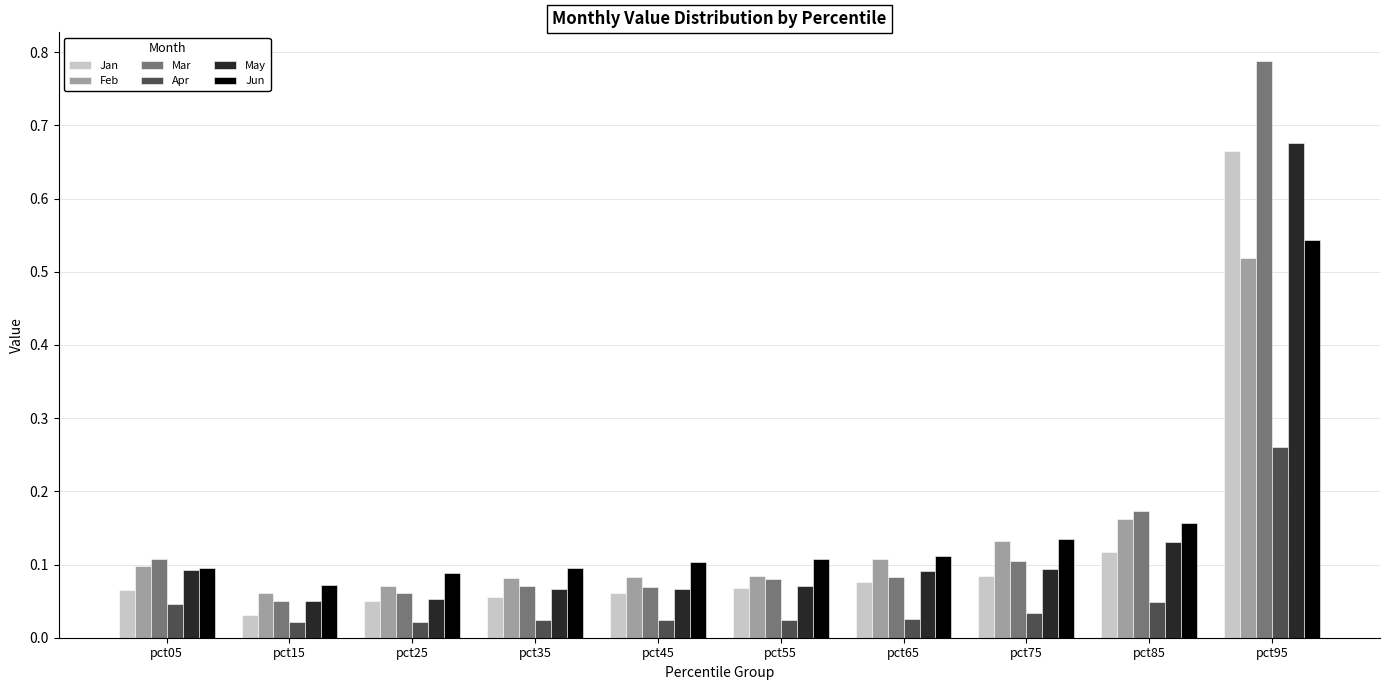

At which label is Jun closest to 0?

pct15